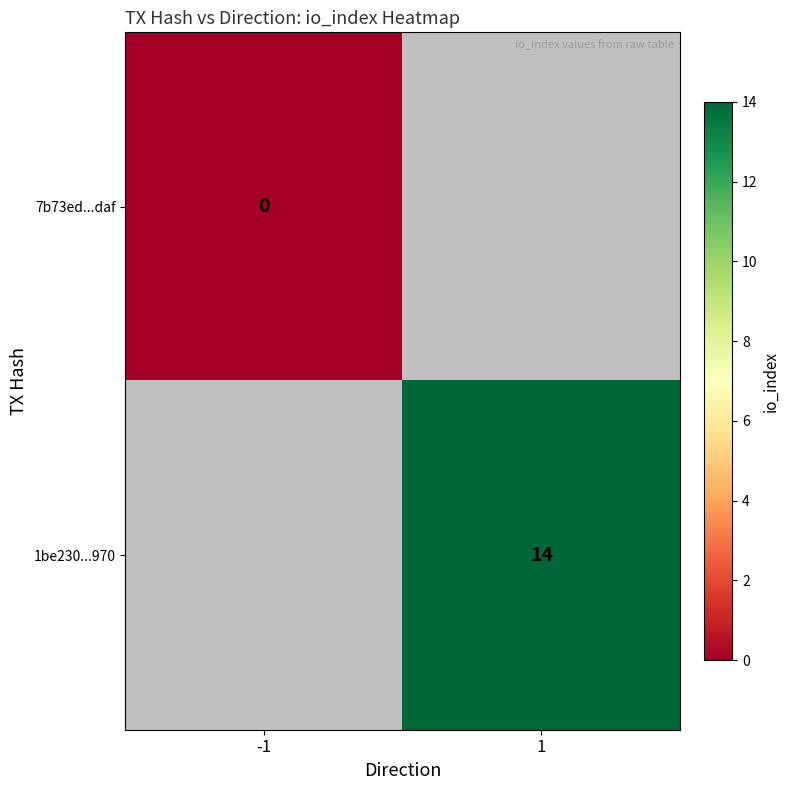

What is the greatest value displayed?

14.0